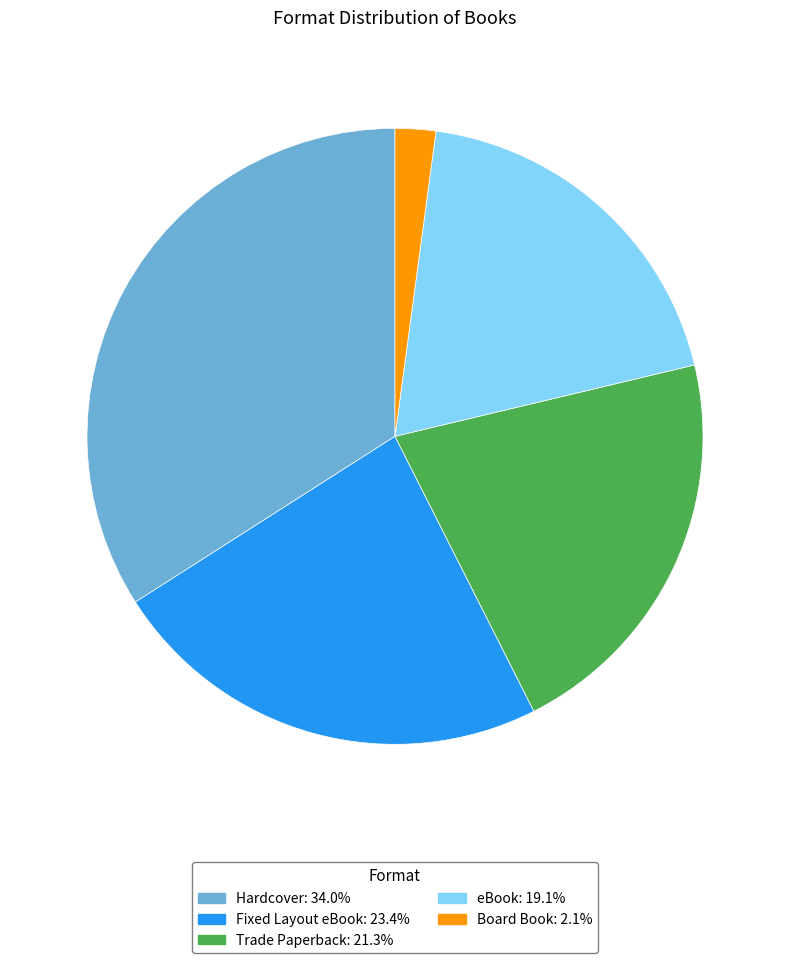

Is it true that eBook is 19% of the pie?

True